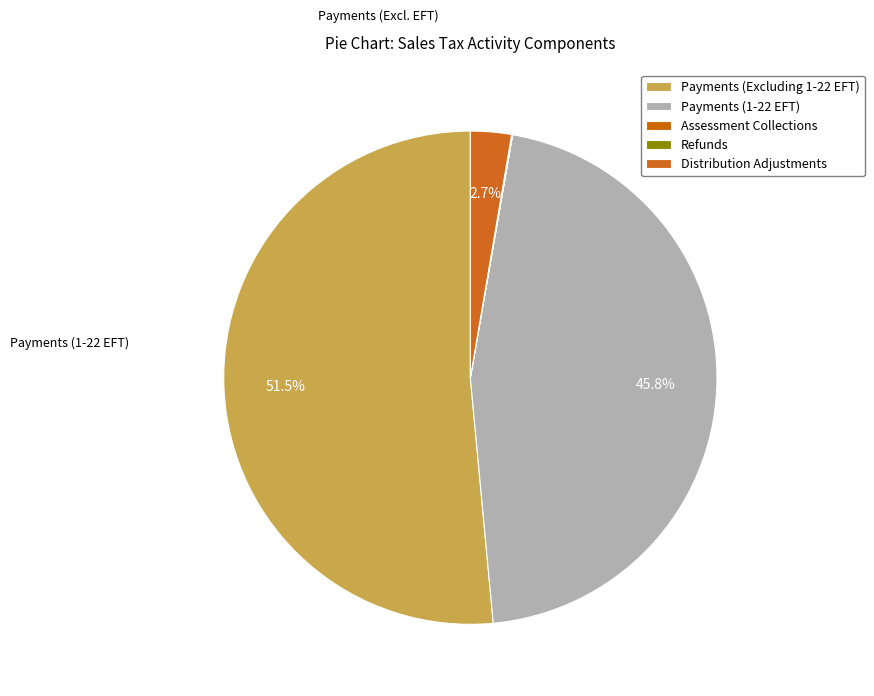

To the nearest percent, what is the average slice percentage?

20%